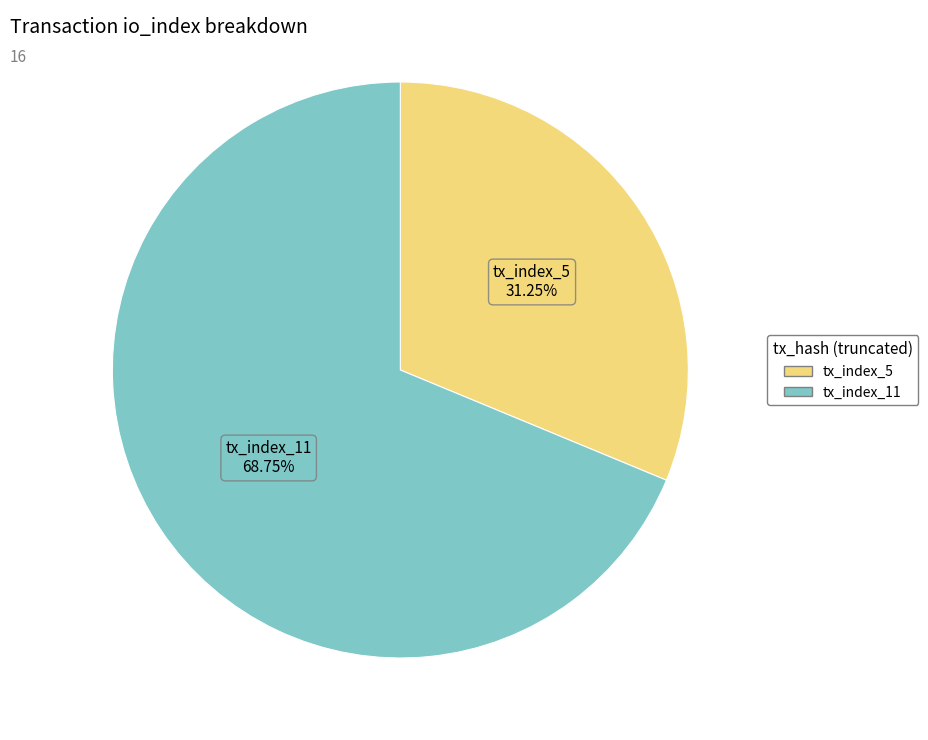

How many slices are in this pie chart?

2